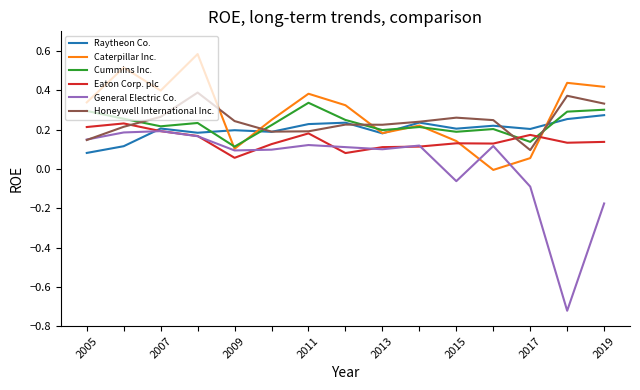

True or false: Cummins Inc. and Eaton Corp. plc intersect in this chart.

True